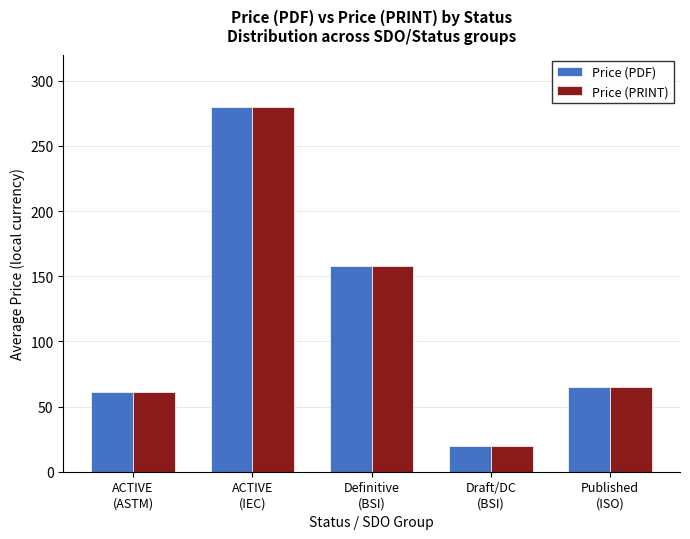

At how many categories does at least one series exceed 28?

4